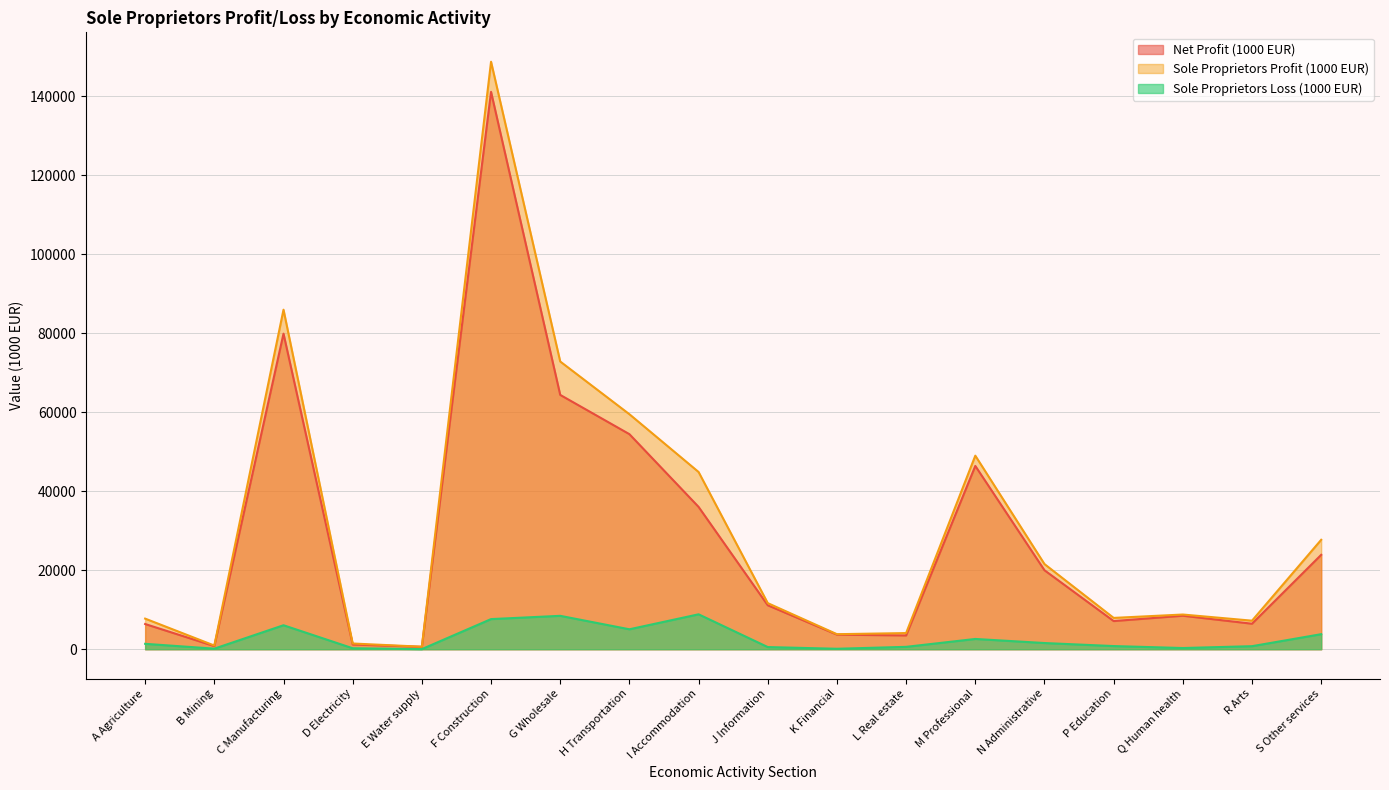

True or false: Sole Proprietors Profit (1000 EUR) and Net Profit (1000 EUR) intersect in this chart.

False